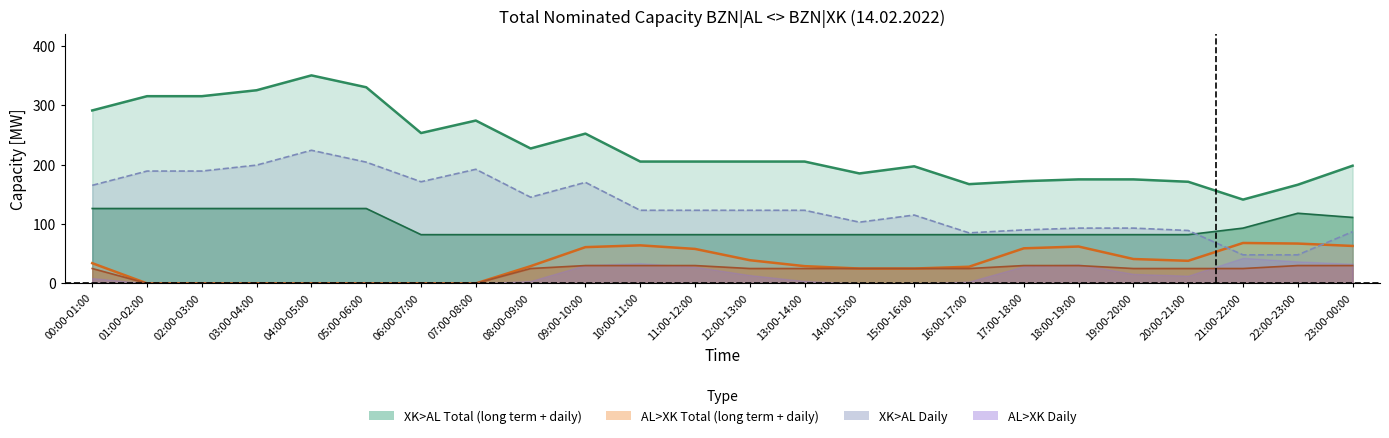

What is the spread (max minus min) of values at 22:00-23:00?

136